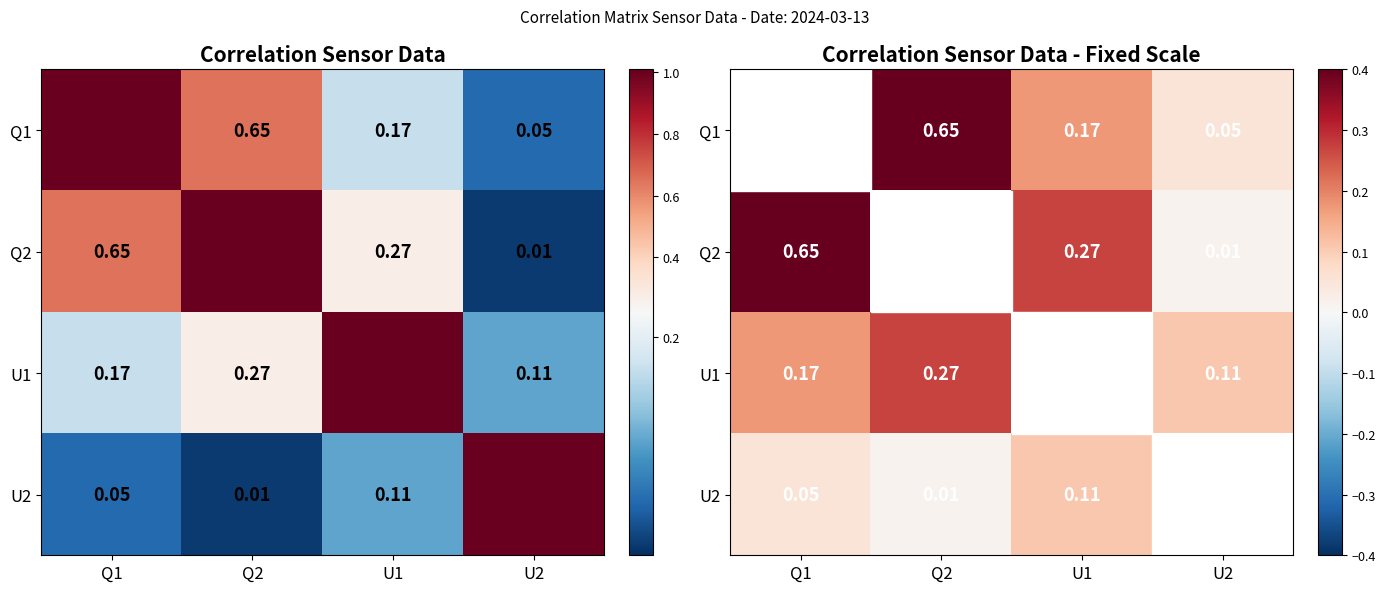

Which series has the largest range (max minus min)?

Q2